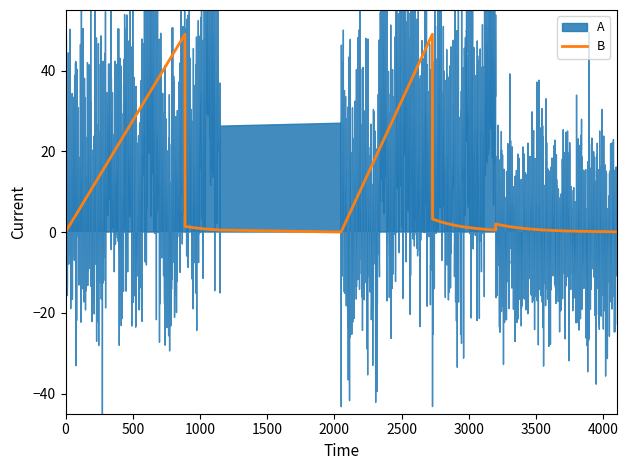

The B_col5 series shows 21 at 14. True or false?

False